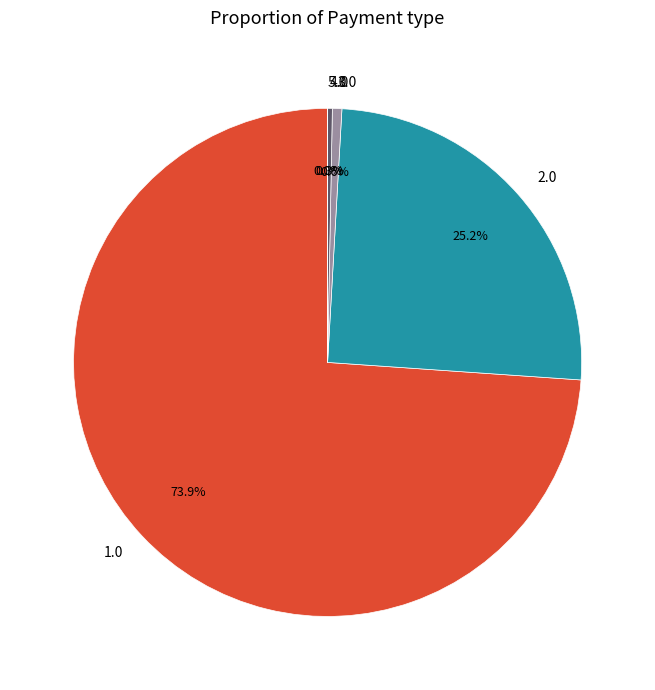

How much of the chart is everything except 3.0?

99.4%